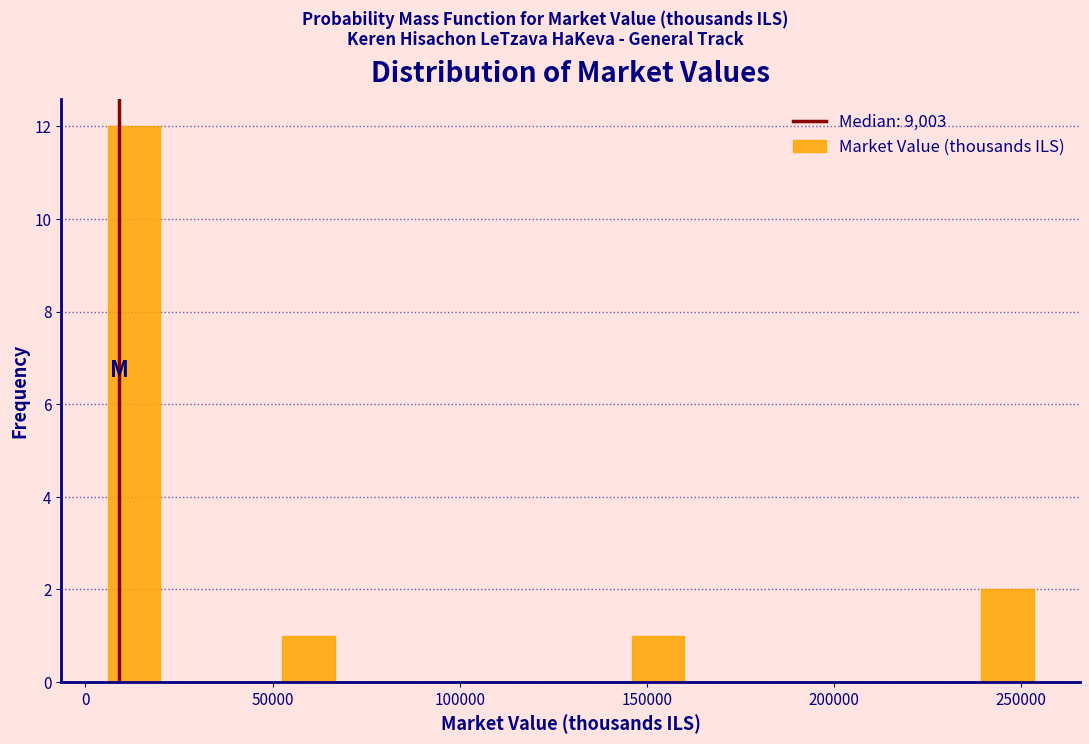

What is the height of the bar covering 235000 to 260000 on the x-axis? Neither the bar edges nor the heights are printed on the chart, so give them approximately, as read against the axes.

2